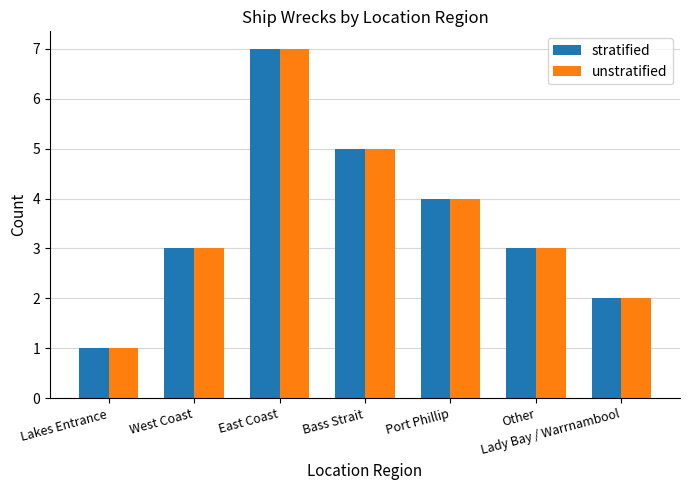

What is the sum of the stratified values at East Coast and Other?

10